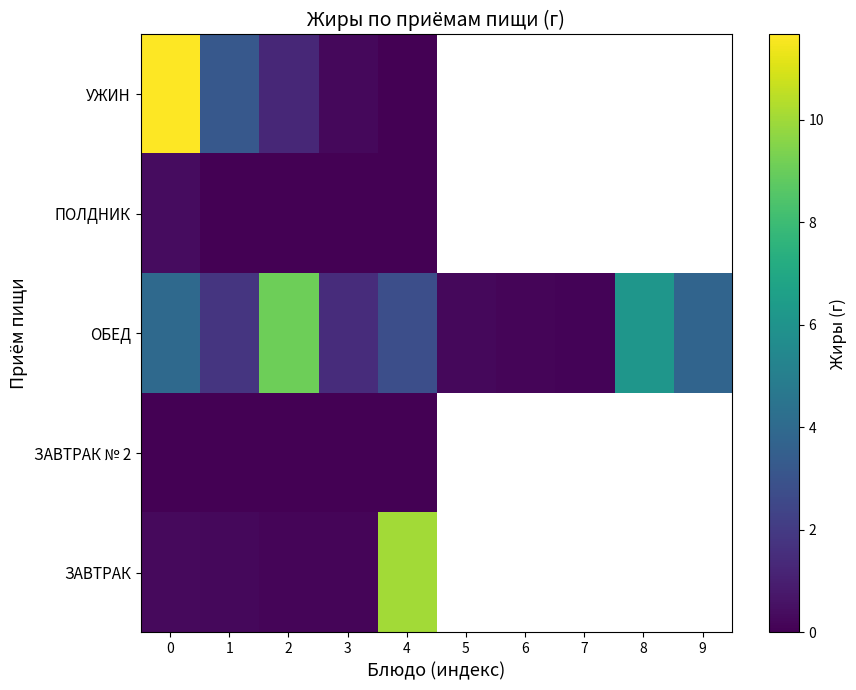

Count the number of data series in this chart.

5